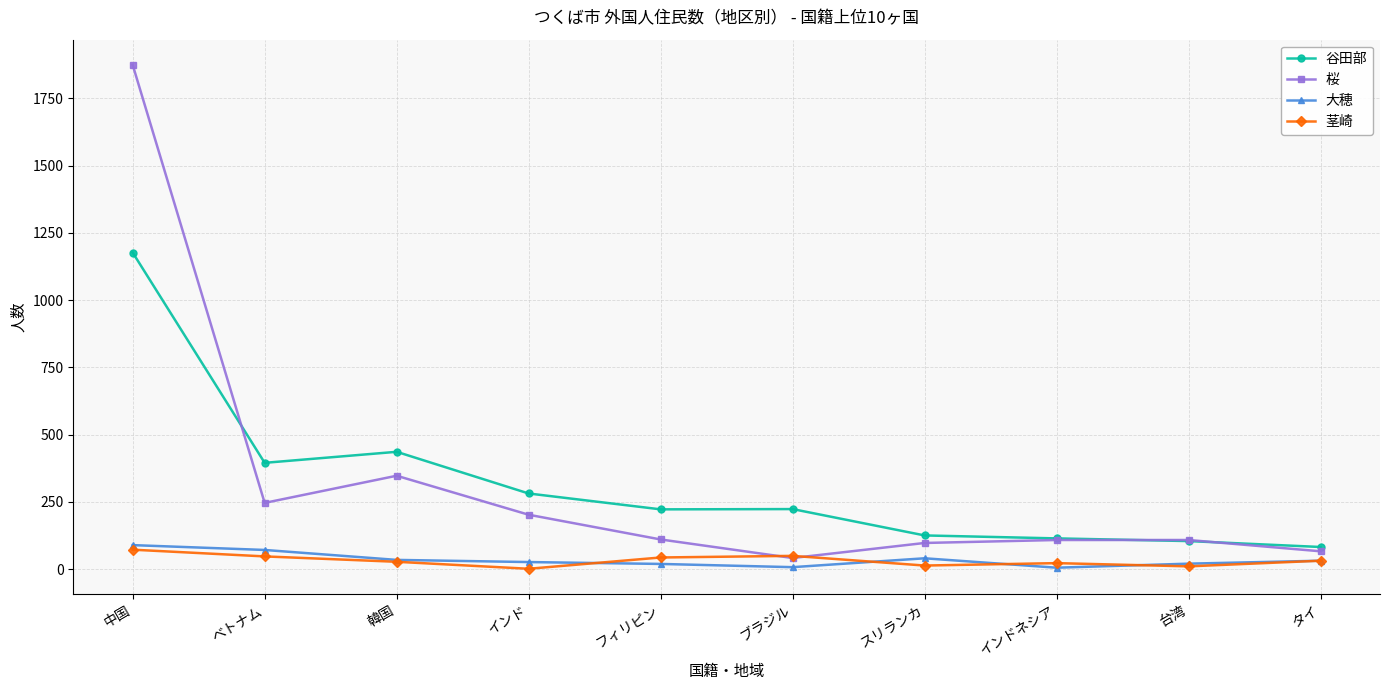

How many categories are shown in the chart?

10